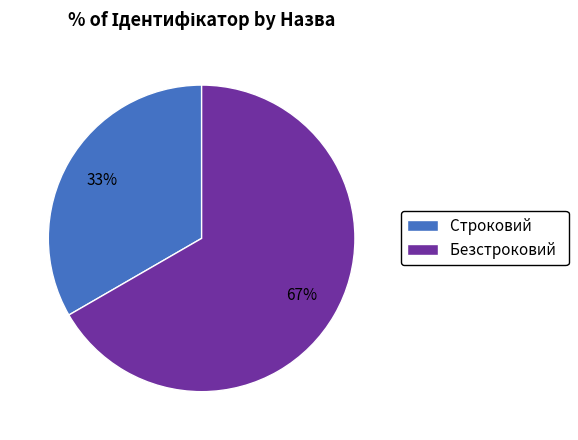

The Безстроковий slice represents 67% of the pie. True or false?

True